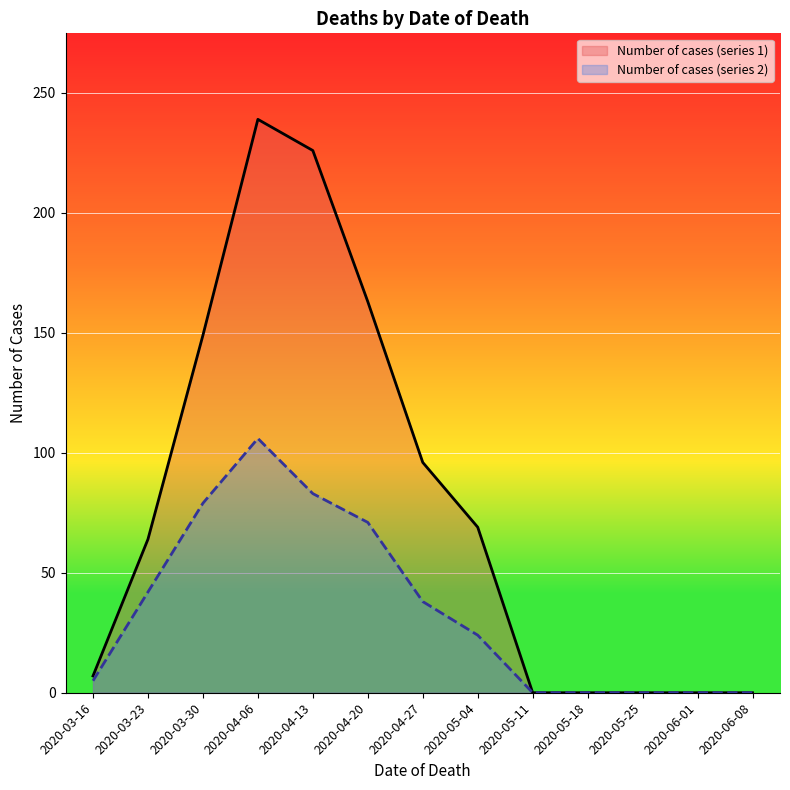

What is the label of the 10th point from the right?

2020-04-06